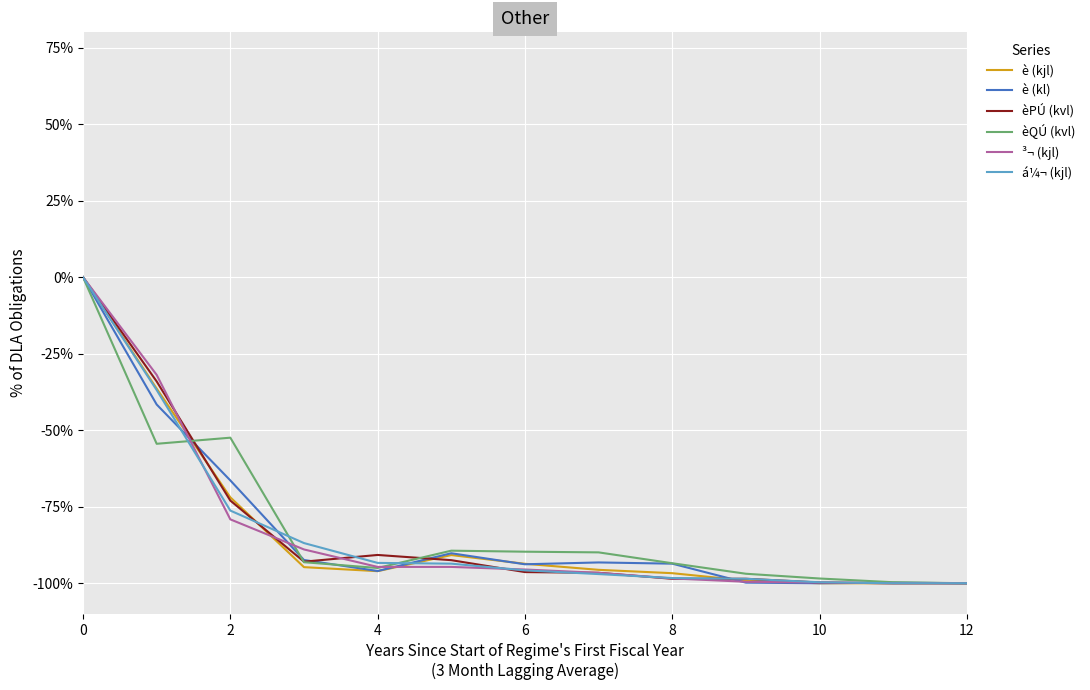

How many values in the á¼¬ (kjl) series are below -95?

7